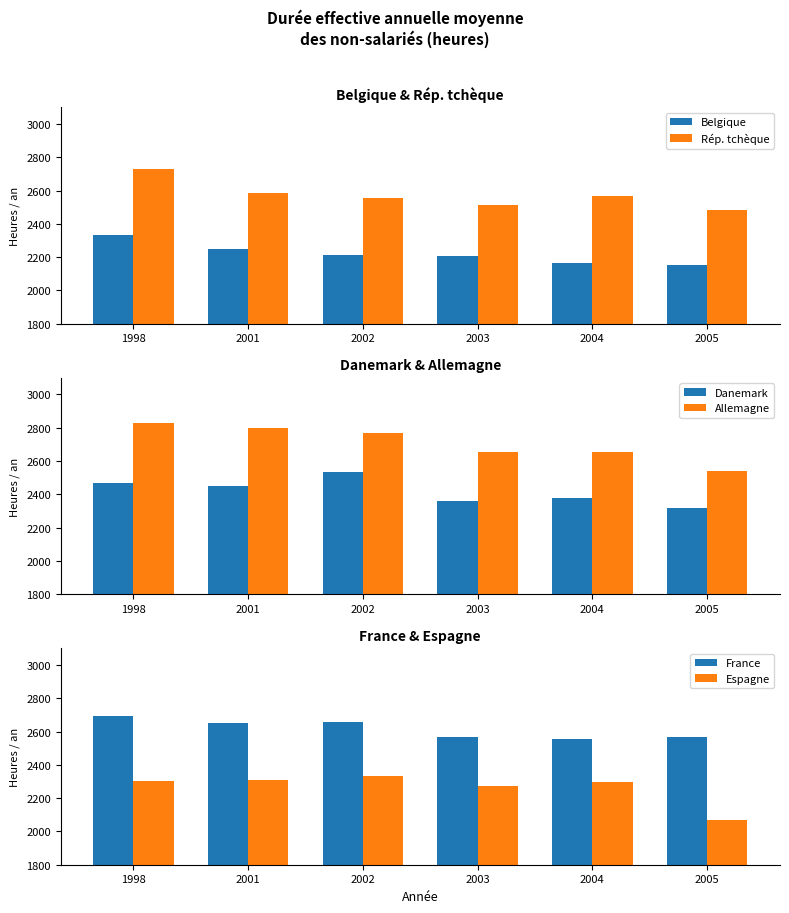

Between 2002 and 2001, which is larger?

2001